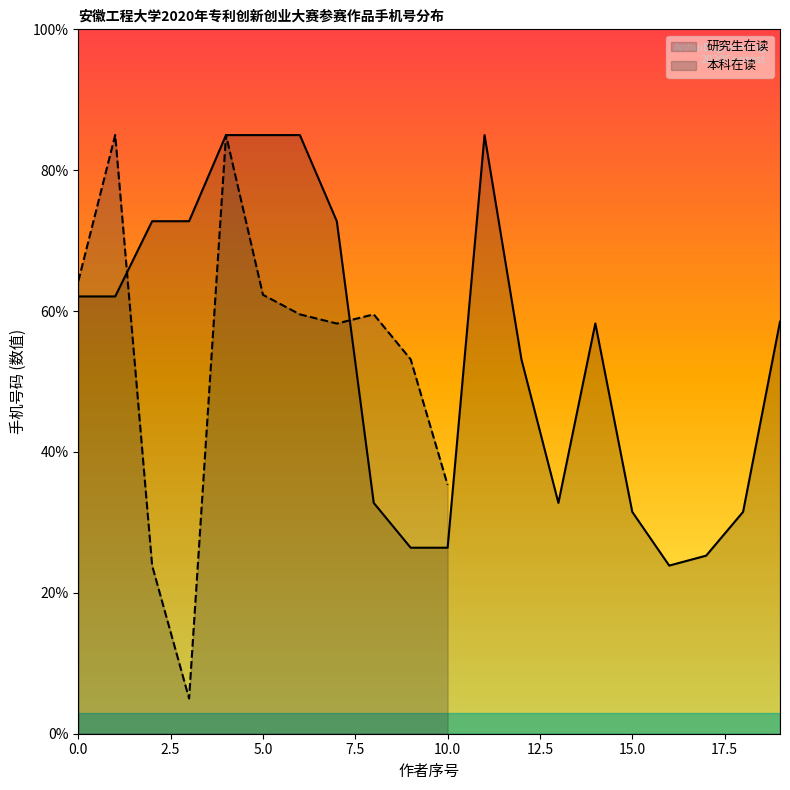

Reading left to right, extract all data points from this chart.

64.2	85.0	23.9	5.0	85.0	62.3	59.5	58.2	59.5	53.1	35.3